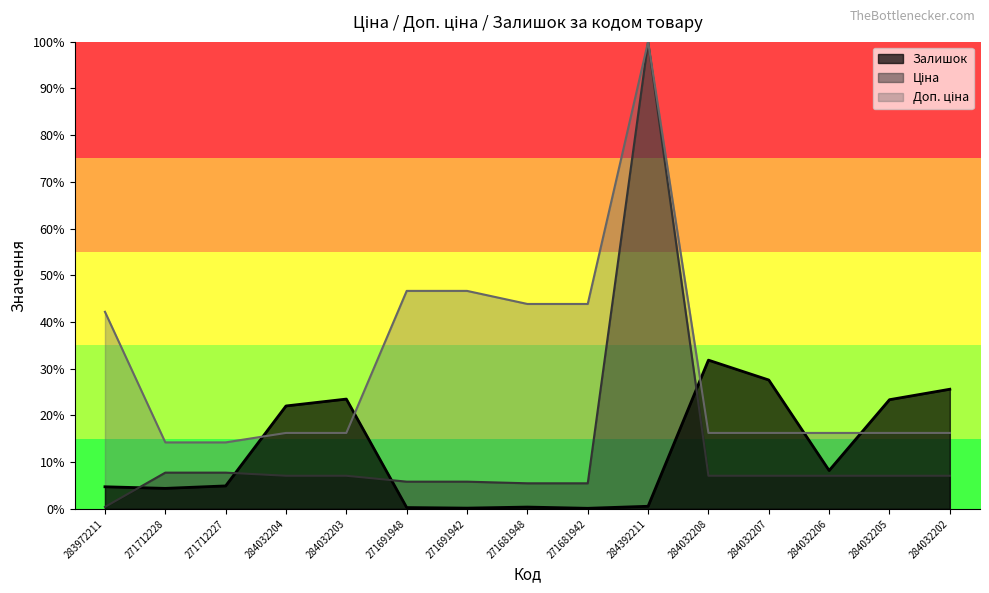

How many values in the Доп. ціна series are below 16?

2